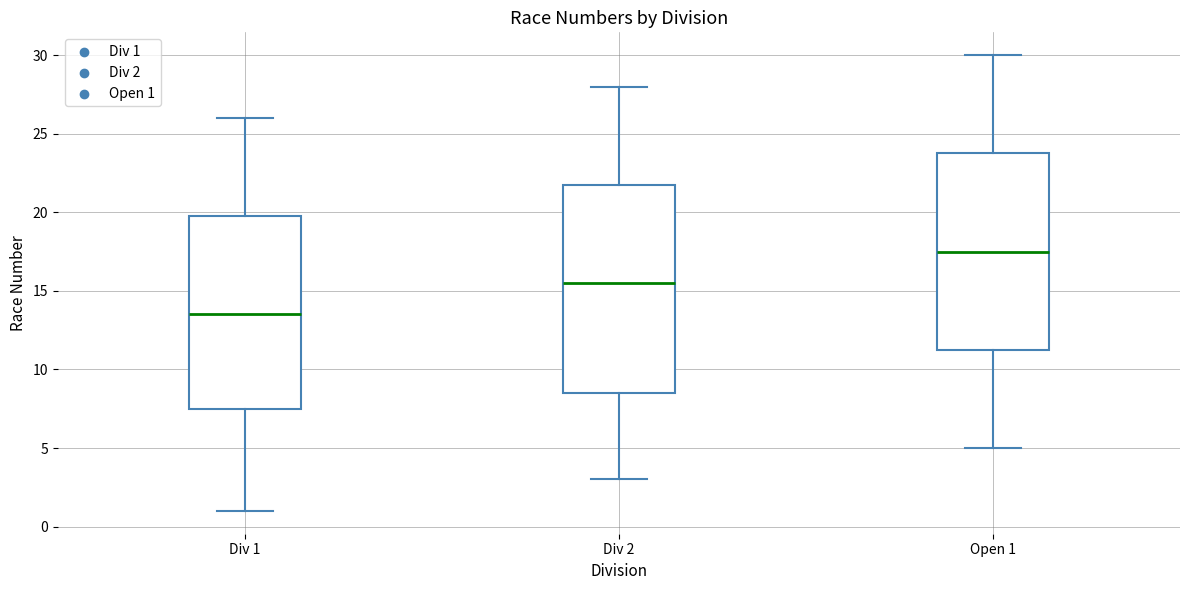

Reading left to right, transcribe this box plot: for each box, give where its median line is, the range the box spans, and where its two whiskers end, as read against the y-axis. The values are not printed on the chart, so give them approximately, as read against the axis.

Div 1: median 13.5, box 7.5 to 20.0, whiskers 1.0 to 26.0
Div 2: median 15.5, box 8.5 to 22.0, whiskers 3.0 to 28.0
Open 1: median 17.5, box 11.5 to 24.0, whiskers 5.0 to 30.0